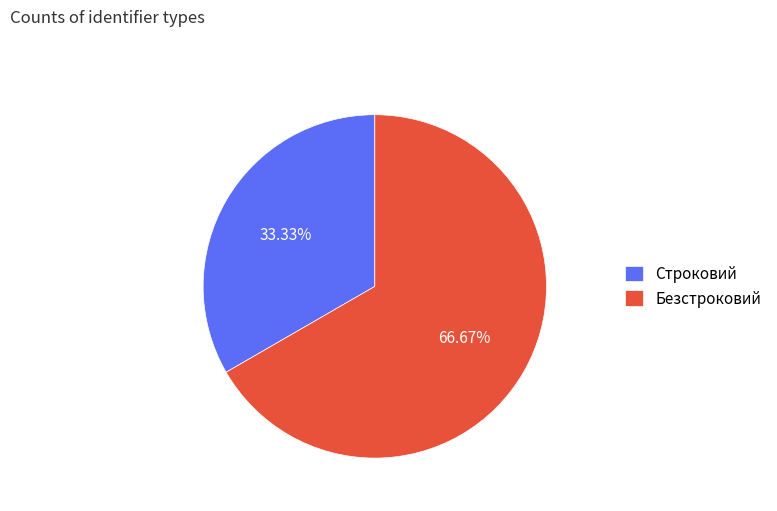

Between Безстроковий and Строковий, which is larger?

Безстроковий